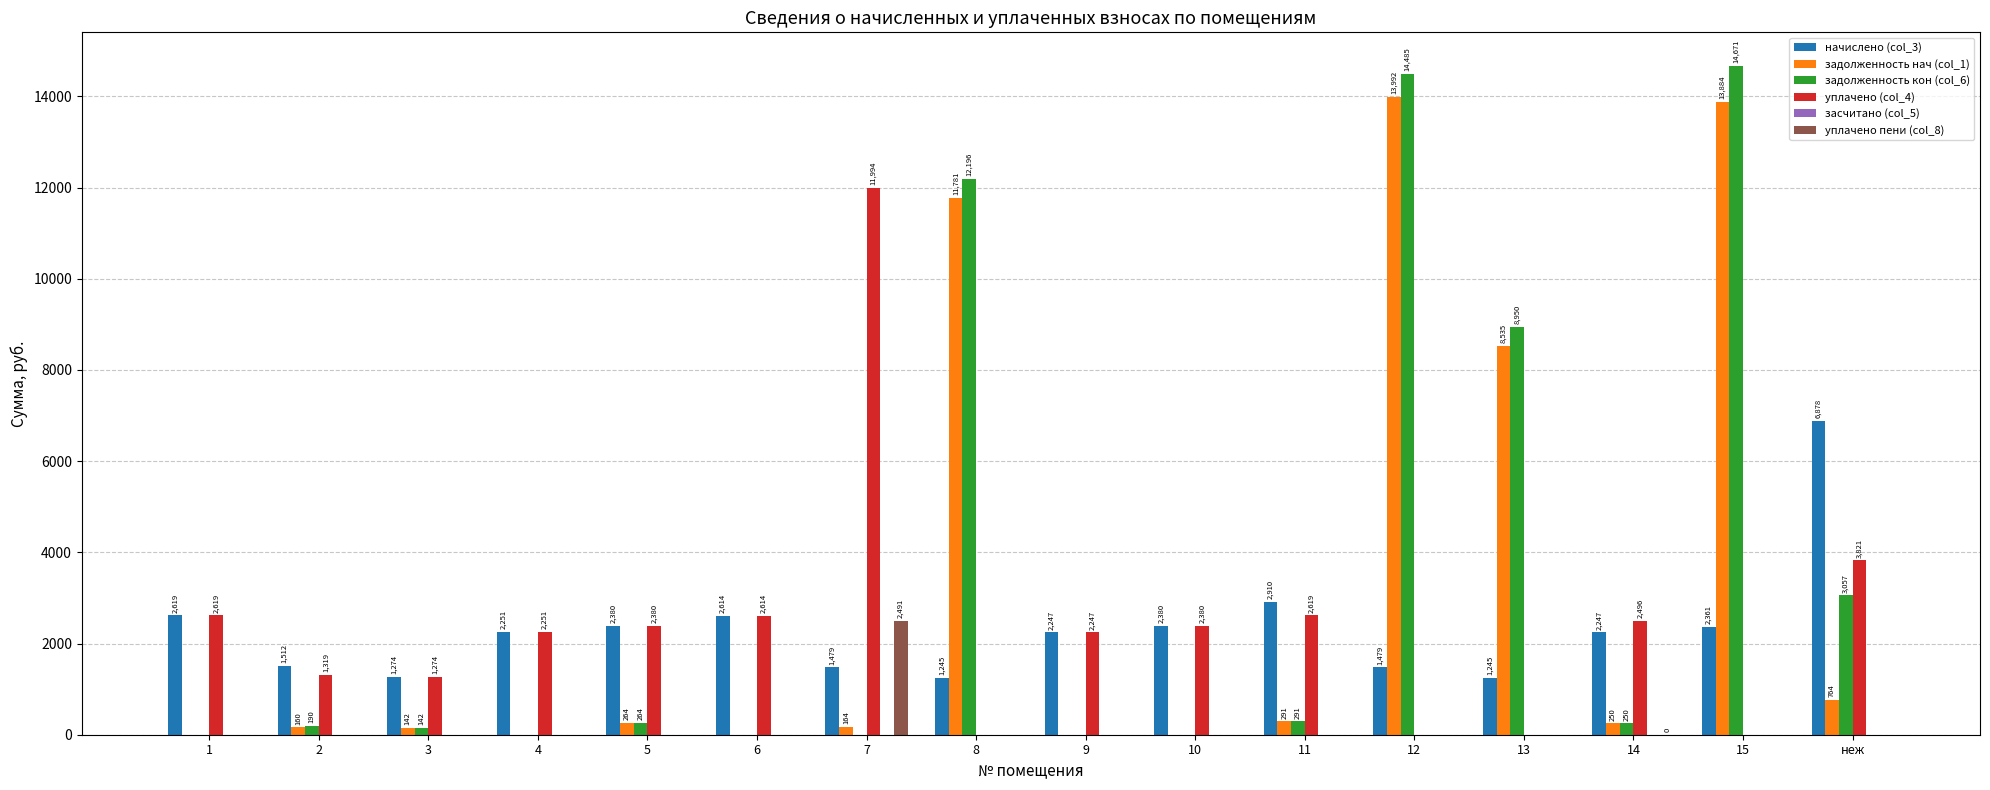

At which label does задолженность кон (col_6) reach its peak?

15